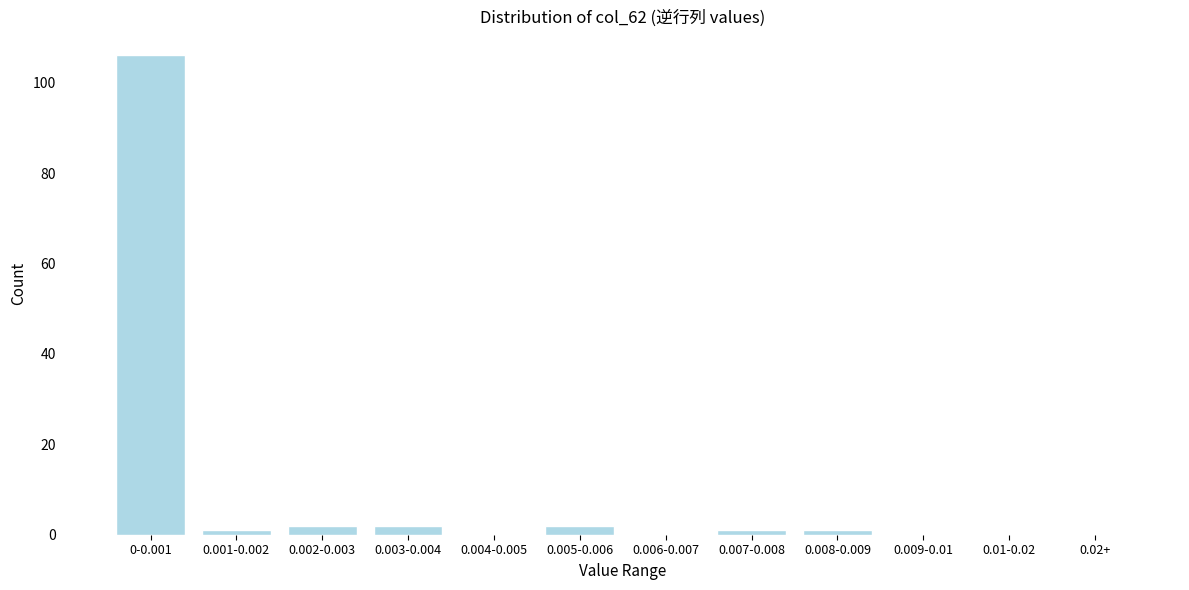

Reading left to right, extract all data points from this chart.

0-0.001=106	0.001-0.002=1	0.002-0.003=2	0.003-0.004=2	0.004-0.005=0	0.005-0.006=2	0.006-0.007=0	0.007-0.008=1	0.008-0.009=1	0.009-0.01=0	0.01-0.02=0	0.02+=0